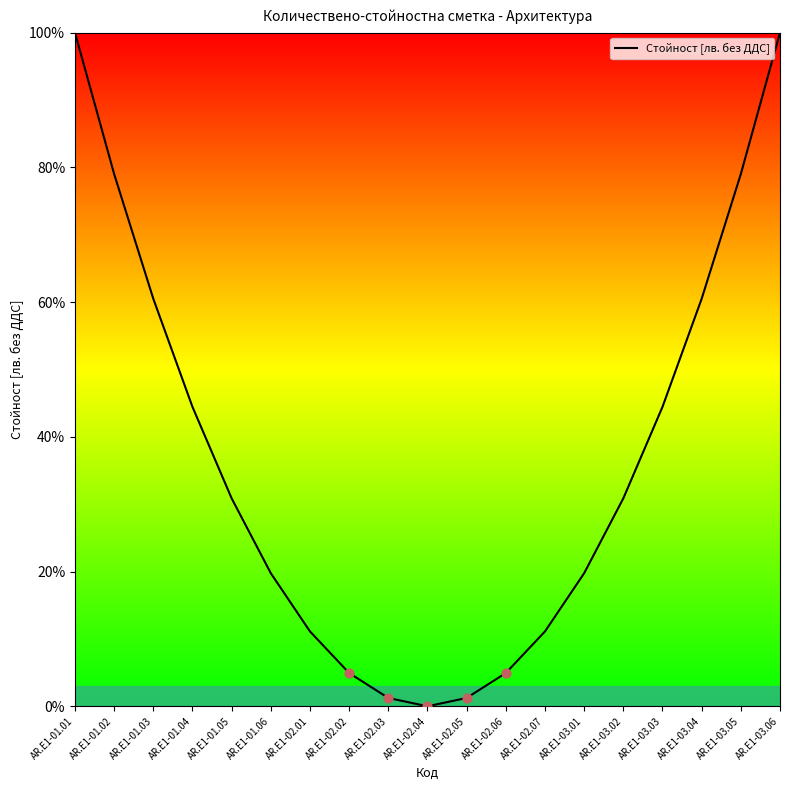

Approximately how many times larger is the value at AR.E1-01.05 compared to AR.E1-01.02?

0.4